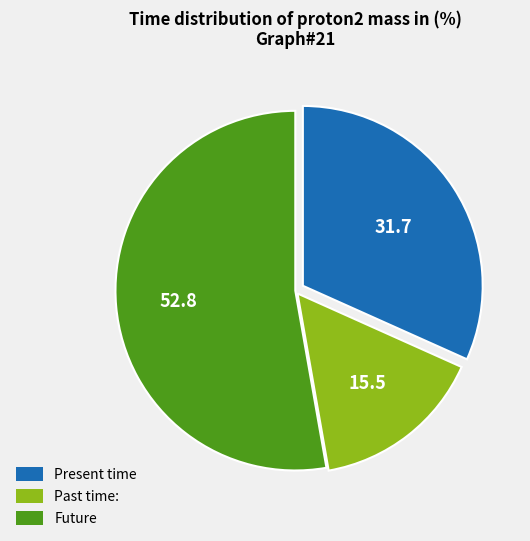

Does any single category account for the majority?

Yes